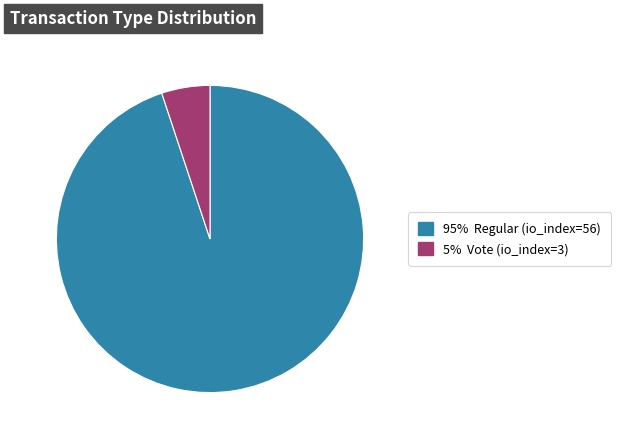

Is there any slice that represents more than half of the pie?

Yes